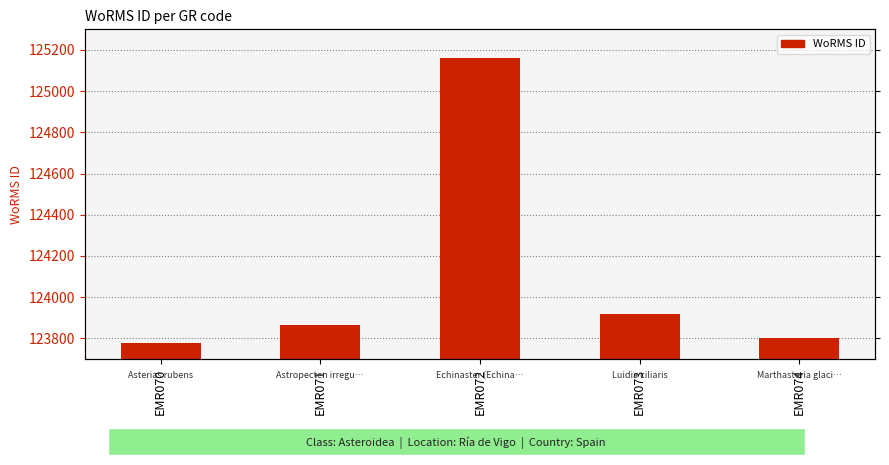

Which category has the lowest value across all series?

EMR070